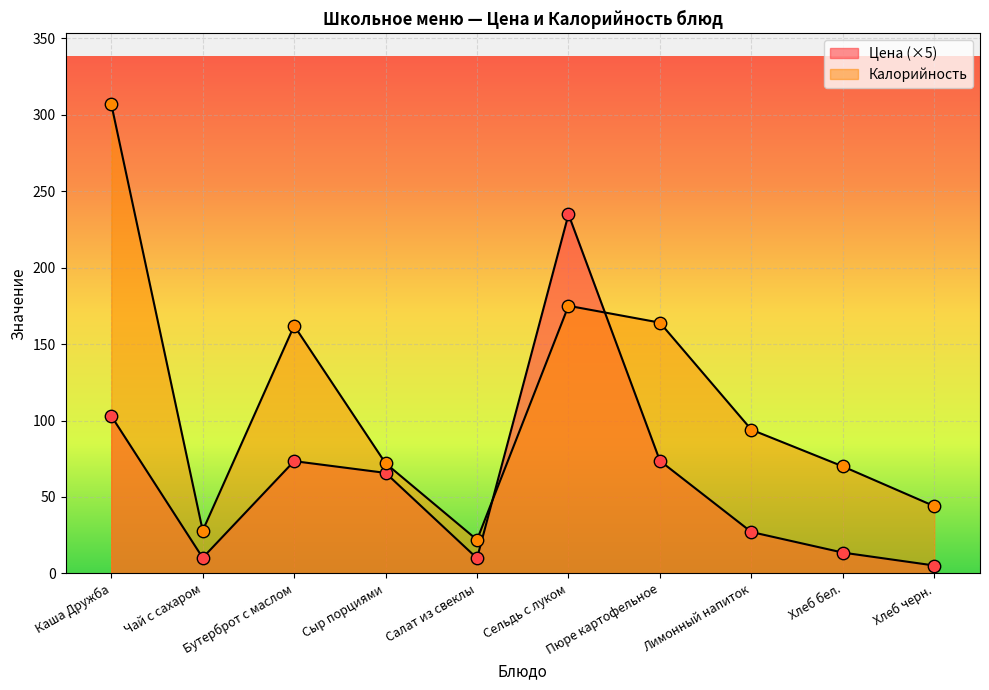

At how many categories does at least one series exceed 75?

5